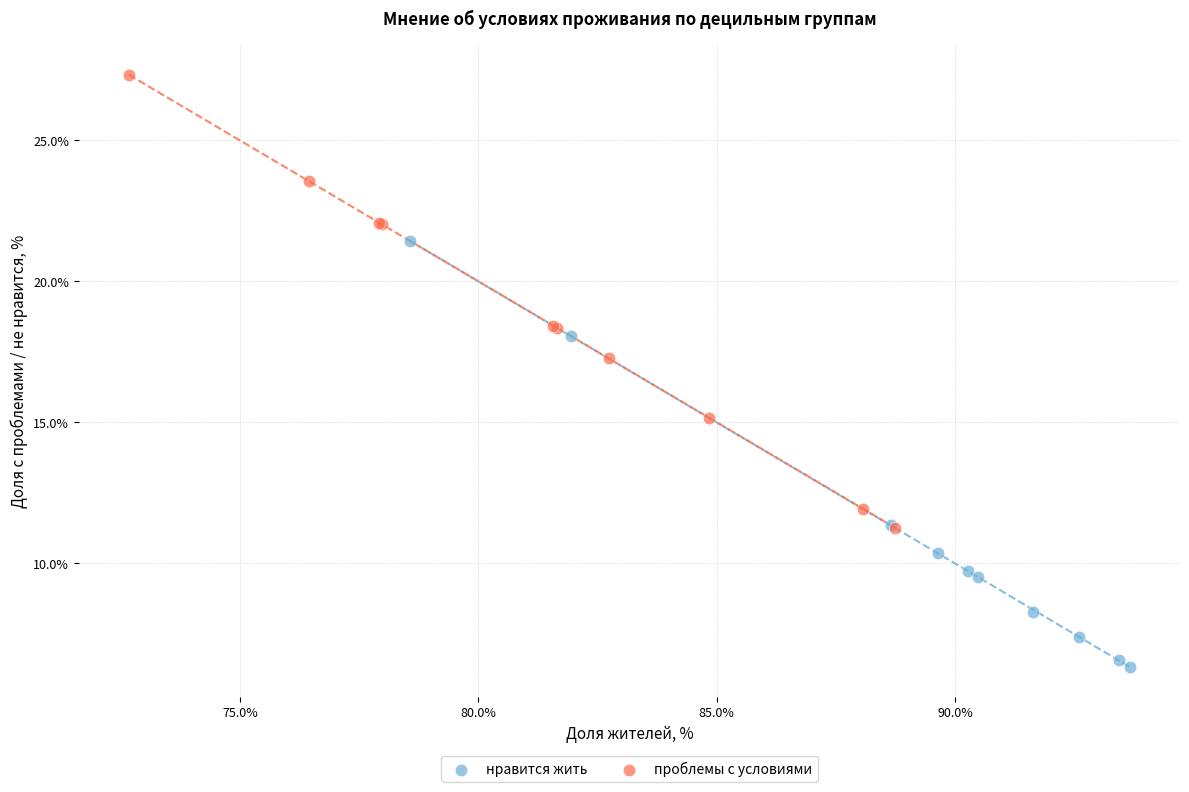

Which series reaches the minimum Y coordinate?

нравится жить